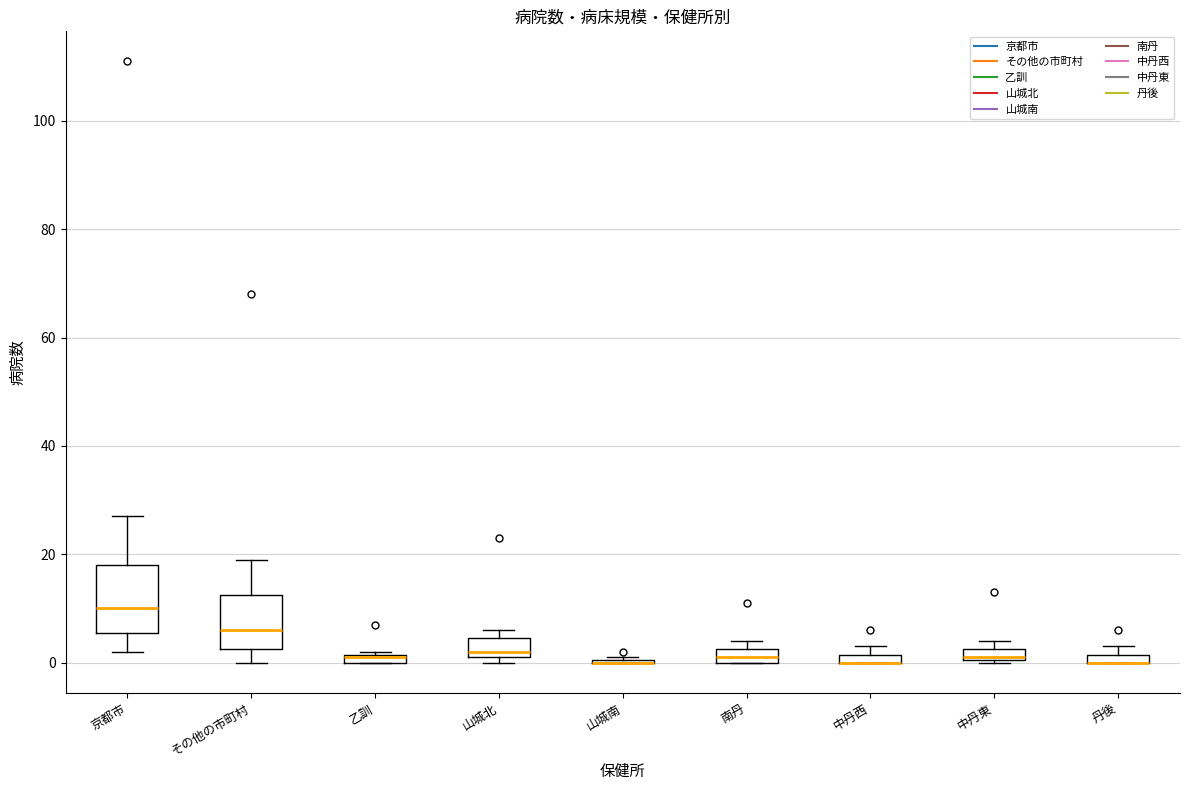

Where does the lower whisker of the box for その他の市町村 end on the y-axis? The values are not printed on the chart, so give them approximately, as read against the axis.

0